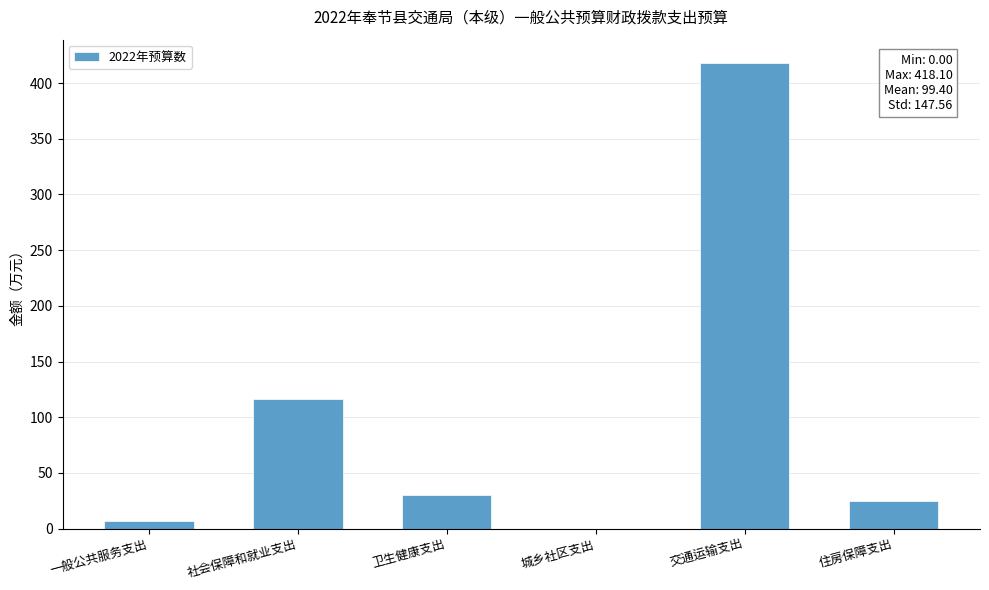

What is the sum of the values at 社会保障和就业支出 and 卫生健康支出?

146.4